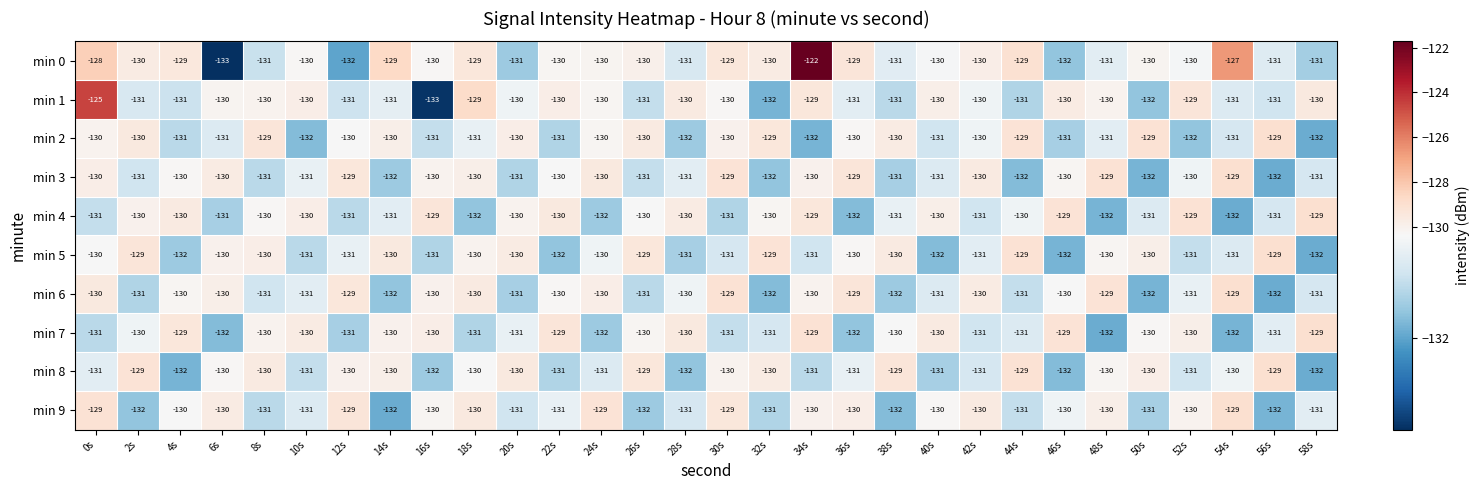

Which series has the widest spread of values?

min 0